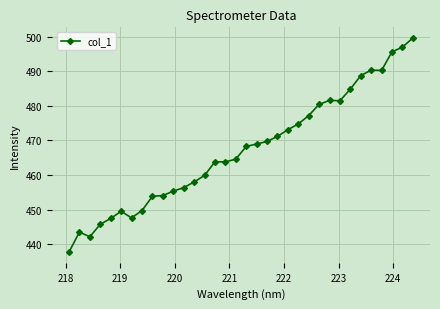

What is the greatest value displayed?

499.6